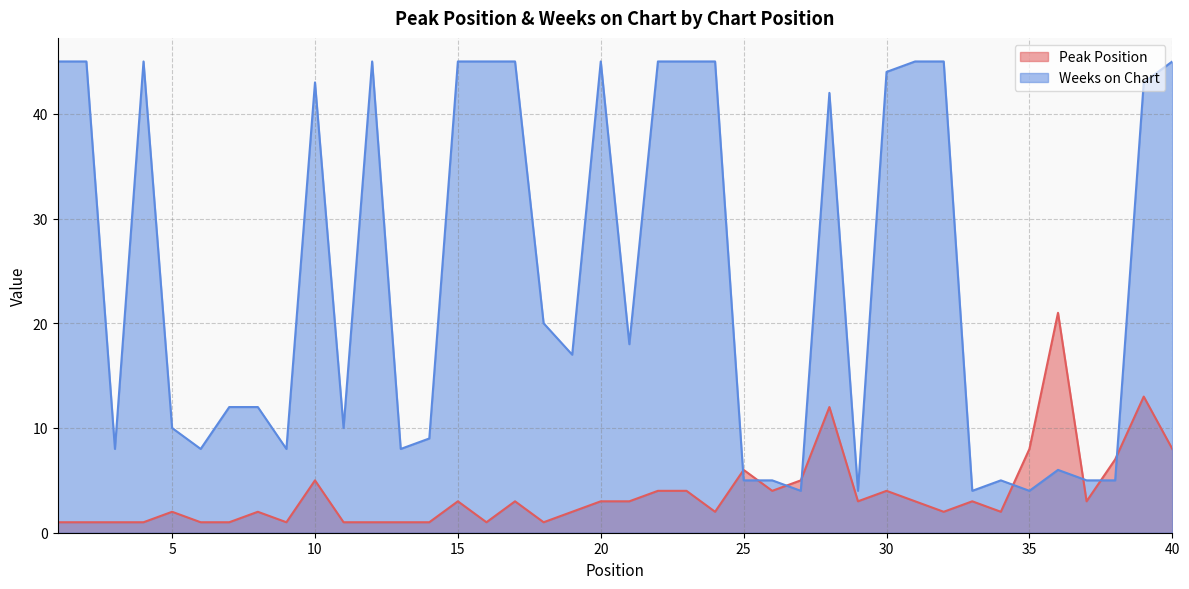

What is the average value of the Peak Position series?

4